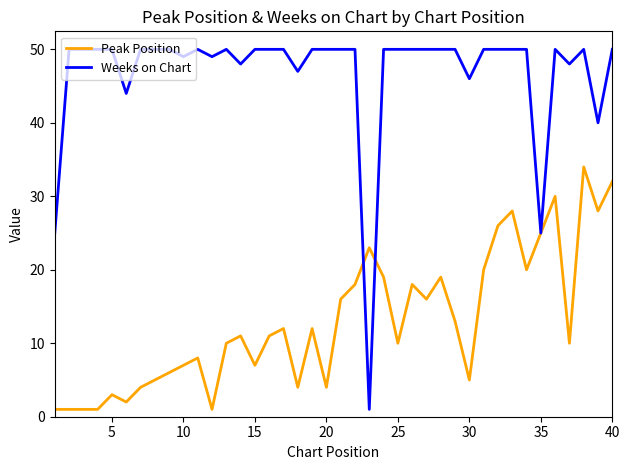

Which series has the largest total across all categories?

Weeks on Chart